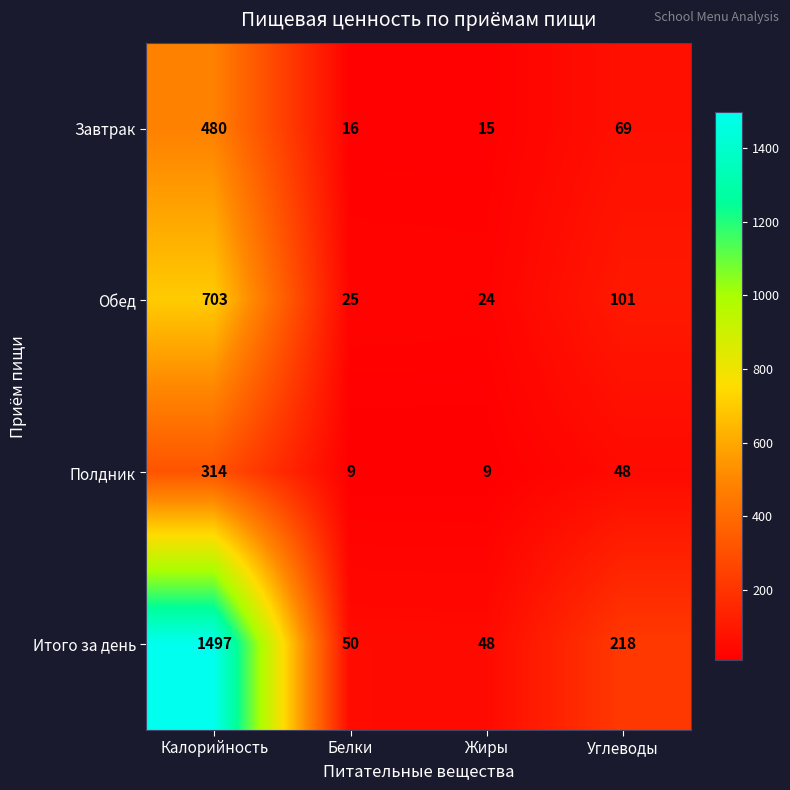

What is the difference between the highest and lowest values at Углеводы?

170